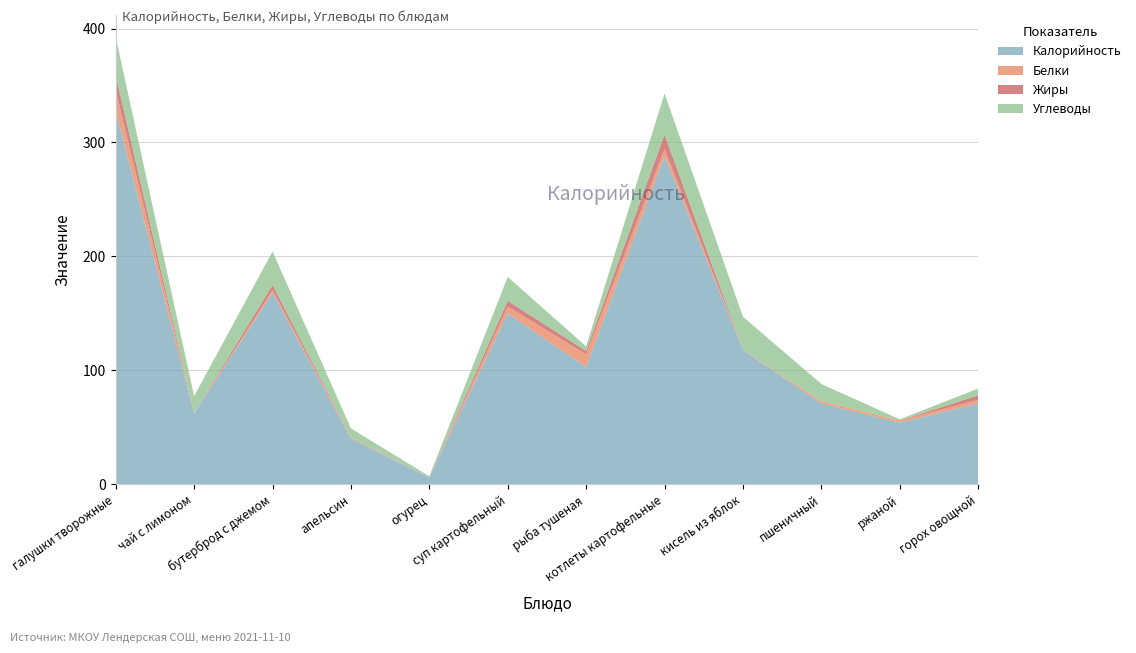

Reading left to right, extract all data points from this chart.

Калорийность: 327.8	62.0	168.0	40.0	6.0	150.0	103.0	288.0	118.0	71.0	54.0	71.0
Белки: 17.9	0.1	2.5	0.9	0.0	6.0	11.0	6.0	0.0	2.0	2.0	3.0
Жиры: 13.1	0.0	4.4	0.0	0.0	5.0	3.0	13.0	0.0	0.0	0.0	4.0
Углеводы: 33.7	15.2	29.4	8.1	1.0	21.0	4.0	36.0	29.0	15.0	1.0	6.0